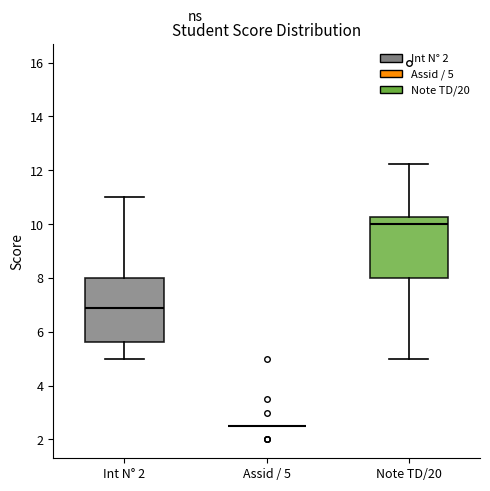

Reading left to right, transcribe this box plot: for each box, give where its median line is, the range the box spans, and where its two whiskers end, as read against the y-axis. The values are not printed on the chart, so give them approximately, as read against the axis.

Int N° 2: median 6.8, box 5.6 to 8.0, whiskers 5.0 to 11.0
Assid / 5: box collapsed to a line at 2.6, whiskers 2.6 to 2.6
Note TD/20: median 10.0, box 8.0 to 10.2, whiskers 5.0 to 12.2